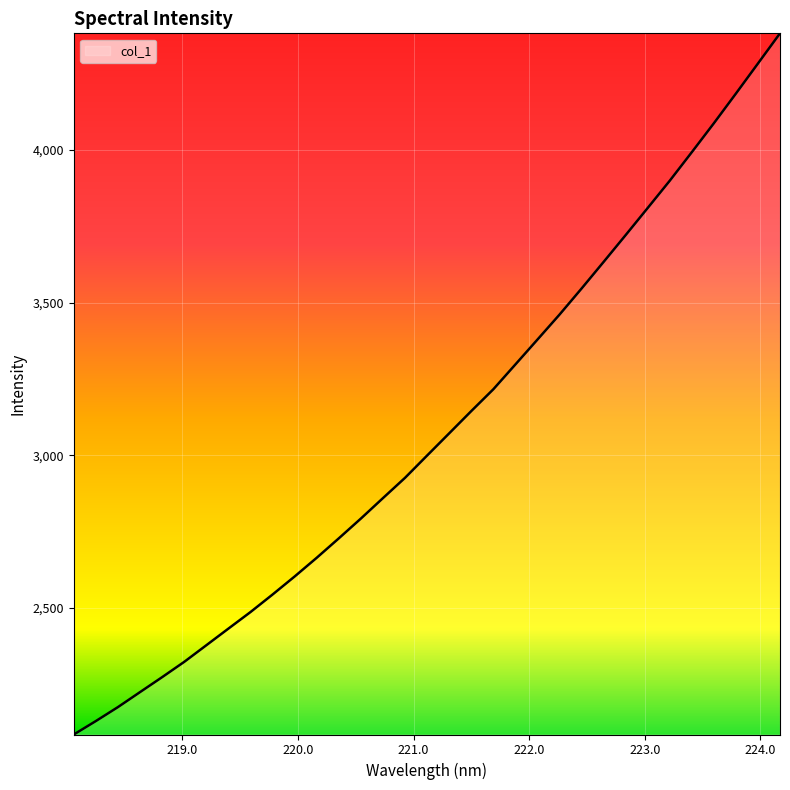

What is the greatest value displayed?

4382.5